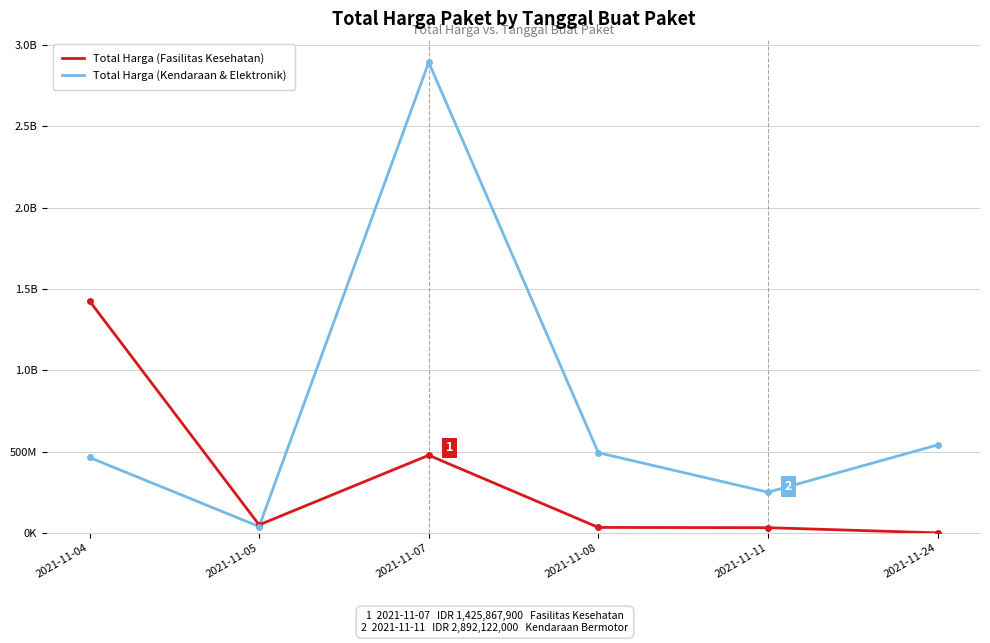

What is the difference between the highest and lowest values at 2021-11-07?

2414522000